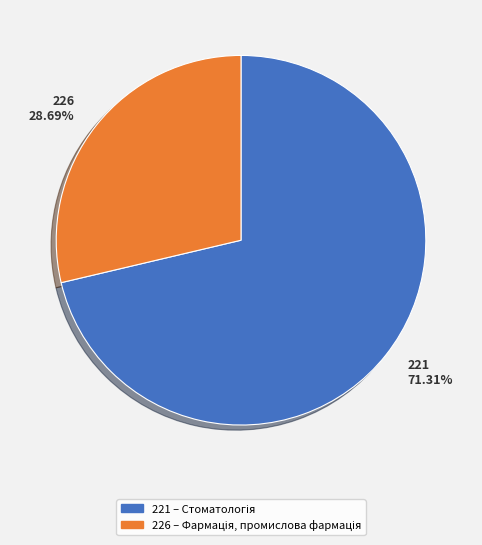

Which slice represents more than half of the pie?

221